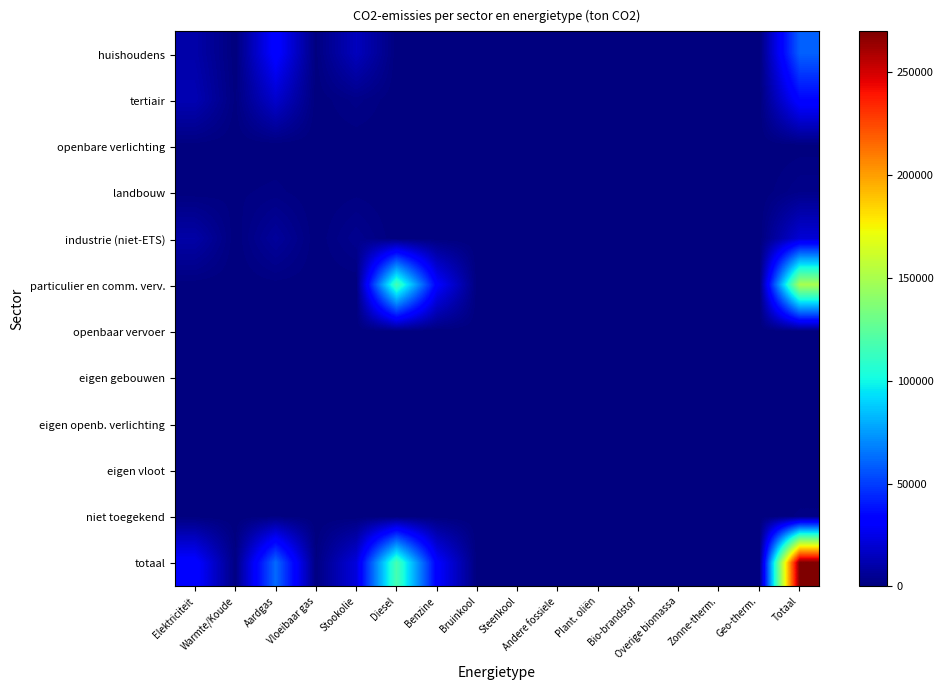

Reading right to left, transcribe all the data shown in this chart.

huishoudens: Totaal=59378.7	Geo-therm.=0.0	Zonne-therm.=0.0	Overige biomassa=0.0	Bio-brandstof=0.0	Plant. oliën=0.0	Andere fossiele=0.0	Steenkool=112.7	Bruinkool=0.0	Benzine=0.0	Diesel=0.0	Stookolie=14912.1	Vloeibaar gas=578.7	Aardgas=33630.7	Warmte/Koude=0.0	Elektriciteit=10144.4
tertiair: Totaal=34625.0	Geo-therm.=0.0	Zonne-therm.=0.0	Overige biomassa=0.0	Bio-brandstof=0.0	Plant. oliën=0.0	Andere fossiele=0.0	Steenkool=0.0	Bruinkool=0.0	Benzine=0.0	Diesel=0.0	Stookolie=2627.4	Vloeibaar gas=92.6	Aardgas=18714.0	Warmte/Koude=597.7	Elektriciteit=12593.3
openbare verlichting: Totaal=374.4	Geo-therm.=0.0	Zonne-therm.=0.0	Overige biomassa=0.0	Bio-brandstof=0.0	Plant. oliën=0.0	Andere fossiele=0.0	Steenkool=0.0	Bruinkool=0.0	Benzine=0.0	Diesel=0.0	Stookolie=0.0	Vloeibaar gas=0.0	Aardgas=0.0	Warmte/Koude=0.0	Elektriciteit=374.4
landbouw: Totaal=3084.2	Geo-therm.=0.0	Zonne-therm.=0.0	Overige biomassa=0.0	Bio-brandstof=0.0	Plant. oliën=0.0	Andere fossiele=0.0	Steenkool=71.5	Bruinkool=0.0	Benzine=0.0	Diesel=0.0	Stookolie=671.5	Vloeibaar gas=5.2	Aardgas=1441.7	Warmte/Koude=760.4	Elektriciteit=133.8
industrie (niet-ETS): Totaal=20542.0	Geo-therm.=0.0	Zonne-therm.=0.0	Overige biomassa=0.0	Bio-brandstof=0.0	Plant. oliën=0.0	Andere fossiele=0.0	Steenkool=2.0	Bruinkool=0.0	Benzine=0.0	Diesel=0.0	Stookolie=4022.8	Vloeibaar gas=31.9	Aardgas=6931.1	Warmte/Koude=0.0	Elektriciteit=9554.1
particulier en comm. verv.: Totaal=149471.2	Geo-therm.=0.0	Zonne-therm.=0.0	Overige biomassa=0.0	Bio-brandstof=0.0	Plant. oliën=0.0	Andere fossiele=0.0	Steenkool=0.0	Bruinkool=0.0	Benzine=31543.9	Diesel=116924.1	Stookolie=0.0	Vloeibaar gas=241.0	Aardgas=516.1	Warmte/Koude=0.0	Elektriciteit=246.1
openbaar vervoer: Totaal=940.2	Geo-therm.=0.0	Zonne-therm.=0.0	Overige biomassa=0.0	Bio-brandstof=0.0	Plant. oliën=0.0	Andere fossiele=0.0	Steenkool=0.0	Bruinkool=0.0	Benzine=0.0	Diesel=930.8	Stookolie=0.0	Vloeibaar gas=0.0	Aardgas=0.0	Warmte/Koude=0.0	Elektriciteit=9.4
eigen gebouwen: Totaal=0.0	Geo-therm.=0.0	Zonne-therm.=0.0	Overige biomassa=0.0	Bio-brandstof=0.0	Plant. oliën=0.0	Andere fossiele=0.0	Steenkool=0.0	Bruinkool=0.0	Benzine=0.0	Diesel=0.0	Stookolie=0.0	Vloeibaar gas=0.0	Aardgas=0.0	Warmte/Koude=0.0	Elektriciteit=0.0
eigen openb. verlichting: Totaal=0.0	Geo-therm.=0.0	Zonne-therm.=0.0	Overige biomassa=0.0	Bio-brandstof=0.0	Plant. oliën=0.0	Andere fossiele=0.0	Steenkool=0.0	Bruinkool=0.0	Benzine=0.0	Diesel=0.0	Stookolie=0.0	Vloeibaar gas=0.0	Aardgas=0.0	Warmte/Koude=0.0	Elektriciteit=0.0
eigen vloot: Totaal=0.0	Geo-therm.=0.0	Zonne-therm.=0.0	Overige biomassa=0.0	Bio-brandstof=0.0	Plant. oliën=0.0	Andere fossiele=0.0	Steenkool=0.0	Bruinkool=0.0	Benzine=0.0	Diesel=0.0	Stookolie=0.0	Vloeibaar gas=0.0	Aardgas=0.0	Warmte/Koude=0.0	Elektriciteit=0.0
niet toegekend: Totaal=1266.2	Geo-therm.=0.0	Zonne-therm.=0.0	Overige biomassa=0.0	Bio-brandstof=0.0	Plant. oliën=0.0	Andere fossiele=0.0	Steenkool=0.0	Bruinkool=0.0	Benzine=0.0	Diesel=0.0	Stookolie=0.0	Vloeibaar gas=0.0	Aardgas=968.5	Warmte/Koude=0.0	Elektriciteit=297.6
totaal: Totaal=269681.7	Geo-therm.=0.0	Zonne-therm.=0.0	Overige biomassa=0.0	Bio-brandstof=0.0	Plant. oliën=0.0	Andere fossiele=0.0	Steenkool=186.2	Bruinkool=0.0	Benzine=31543.9	Diesel=117855.0	Stookolie=22233.9	Vloeibaar gas=949.4	Aardgas=62202.0	Warmte/Koude=1358.2	Elektriciteit=33353.2